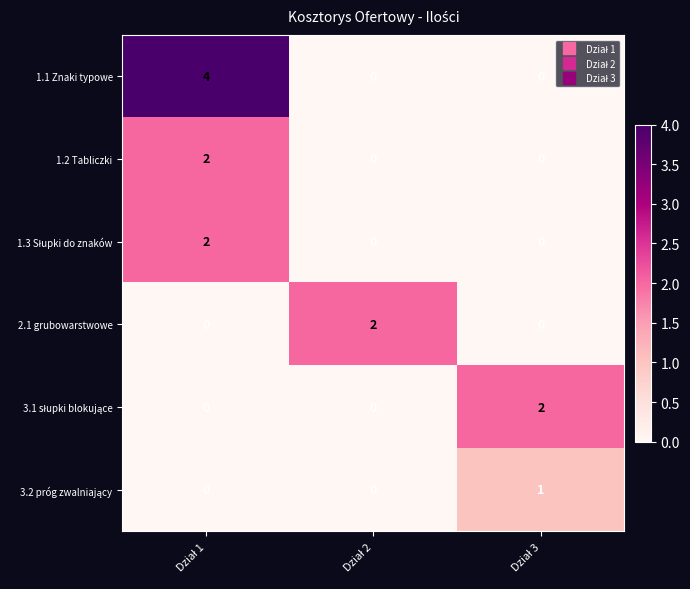

Which series has the widest spread of values?

1.1 Znaki typowe